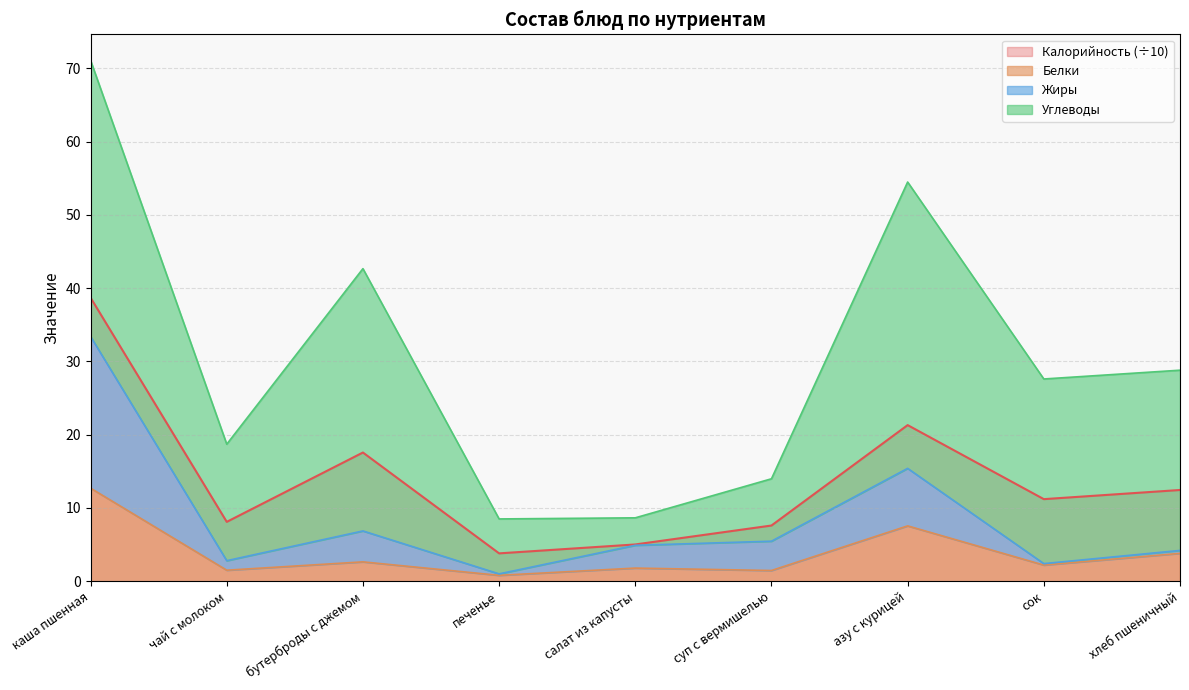

The value of Жиры at каша пшенная is 59.7. True or false?

False